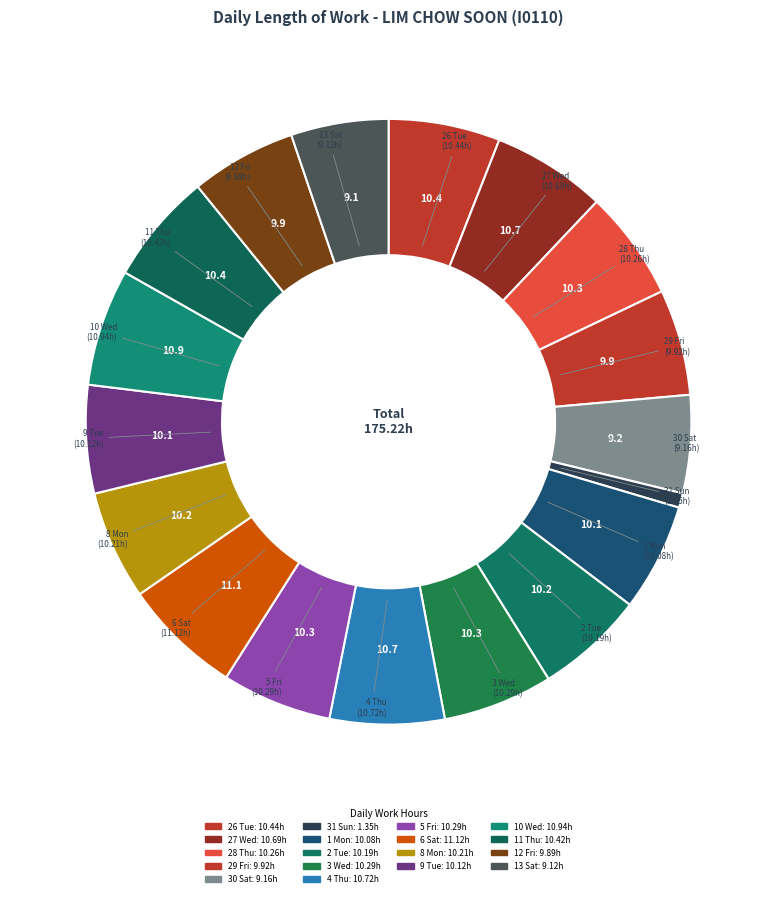

What percentage is the 29 Fri slice, to the nearest percent?

6%